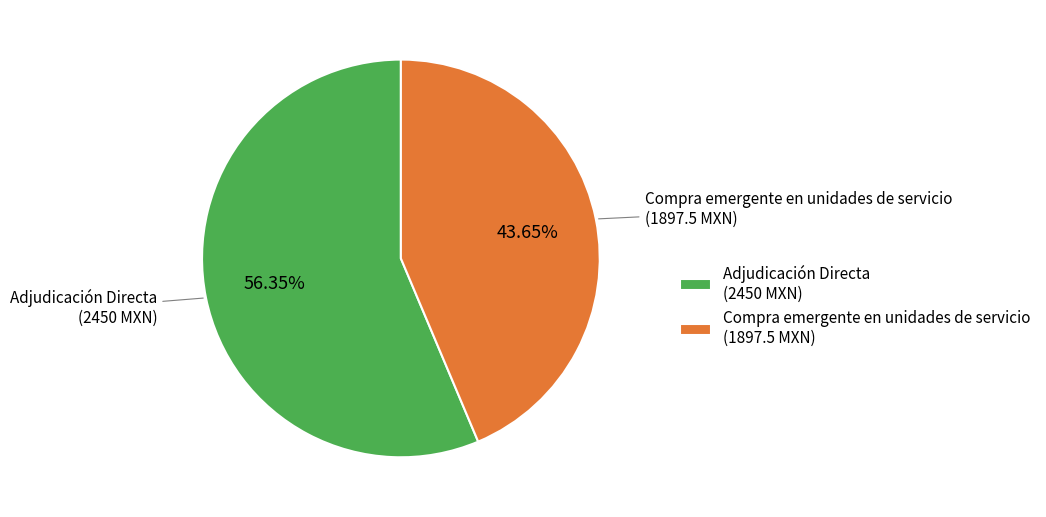

Which slice represents more than half of the pie?

Adjudicación Directa